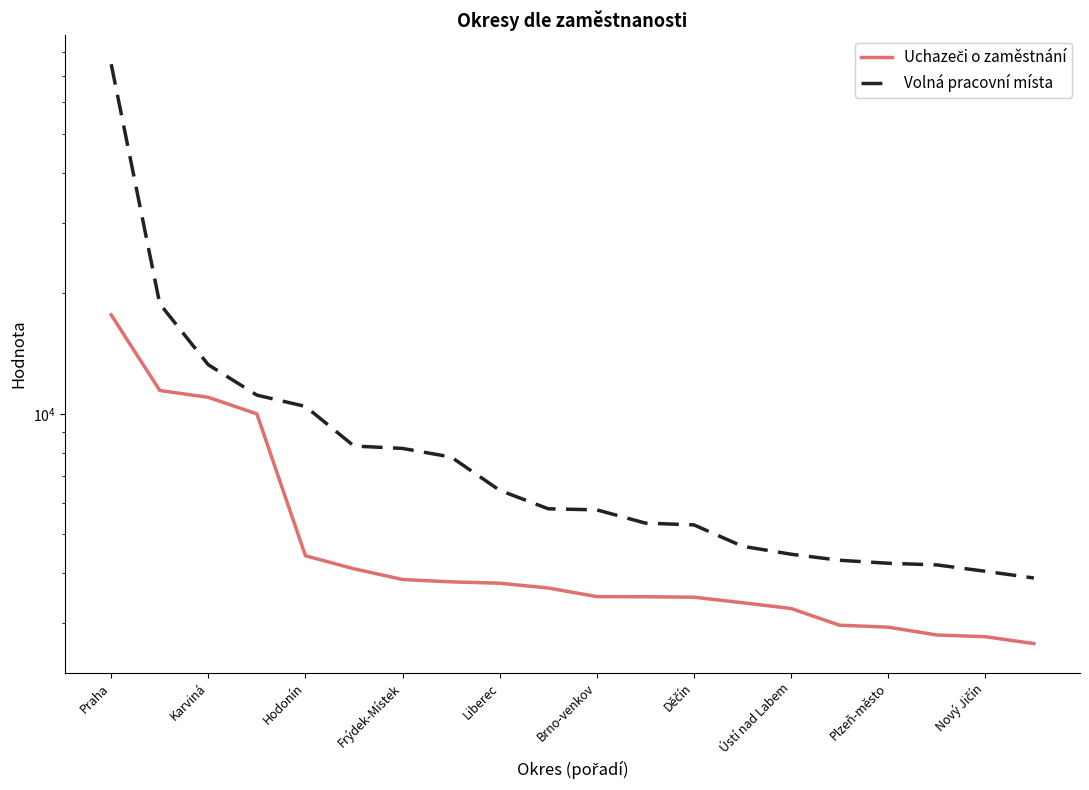

What is the maximum value for Uchazeči o zaměstnání?

17666